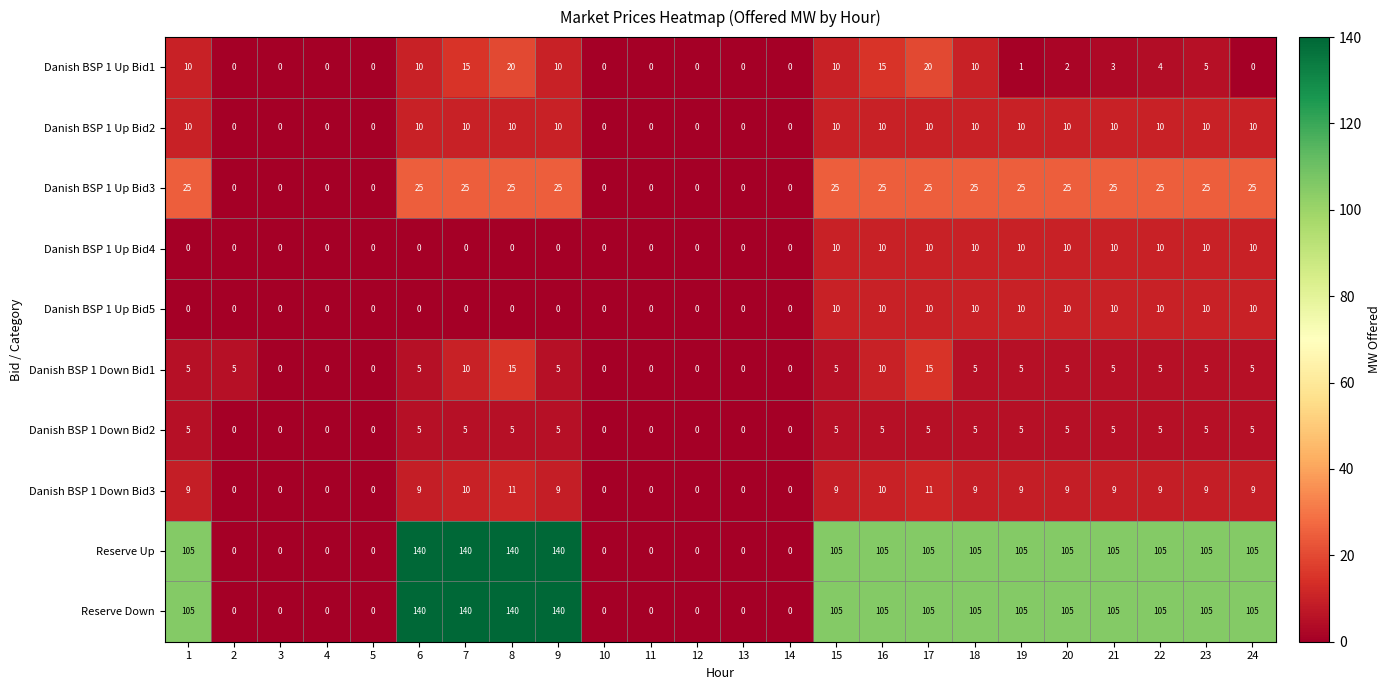

The Danish BSP 1 Up Bid1 series shows 8 at 7. True or false?

False